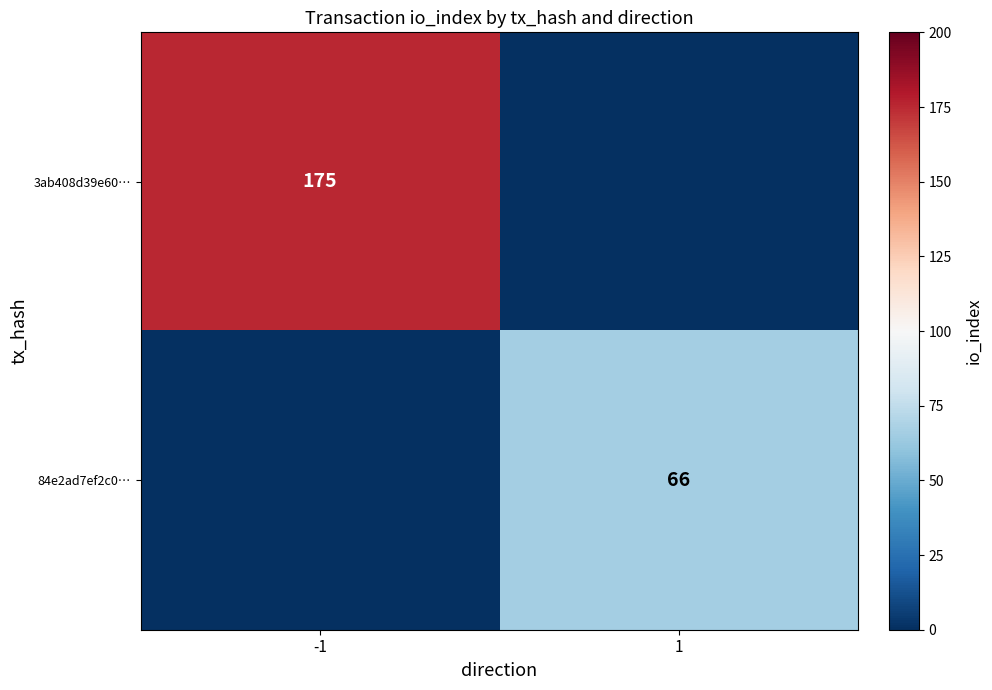

The value of 84e2ad7ef2c0… at 1 is 91. True or false?

False